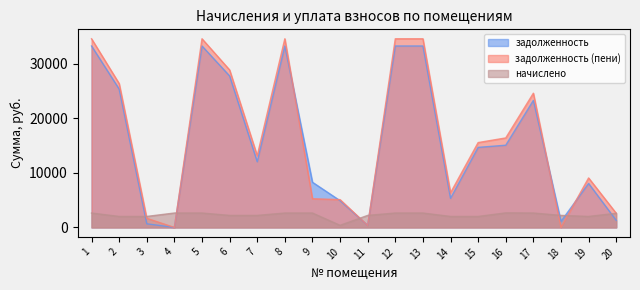

True or false: начислено has more than 0 interior local peaks.

True